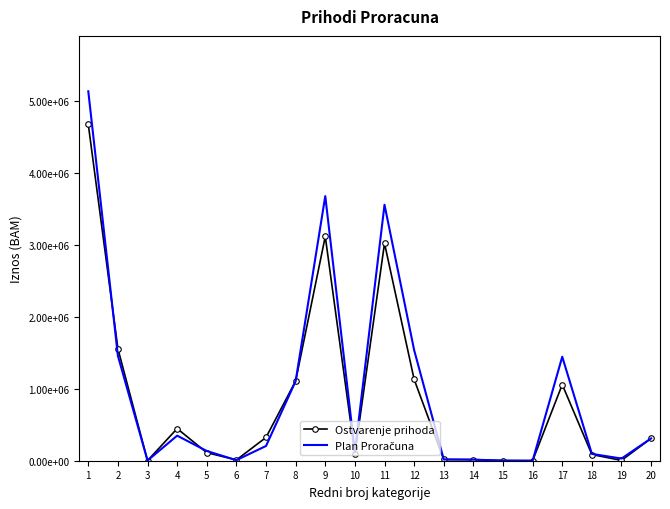

Rank the categories by Plan Proračuna value from highest to lowest.

1, 9, 11, 12, 2, 17, 8, 4, 20, 7, 5, 10, 18, 19, 13, 14, 6, 3, 15, 16